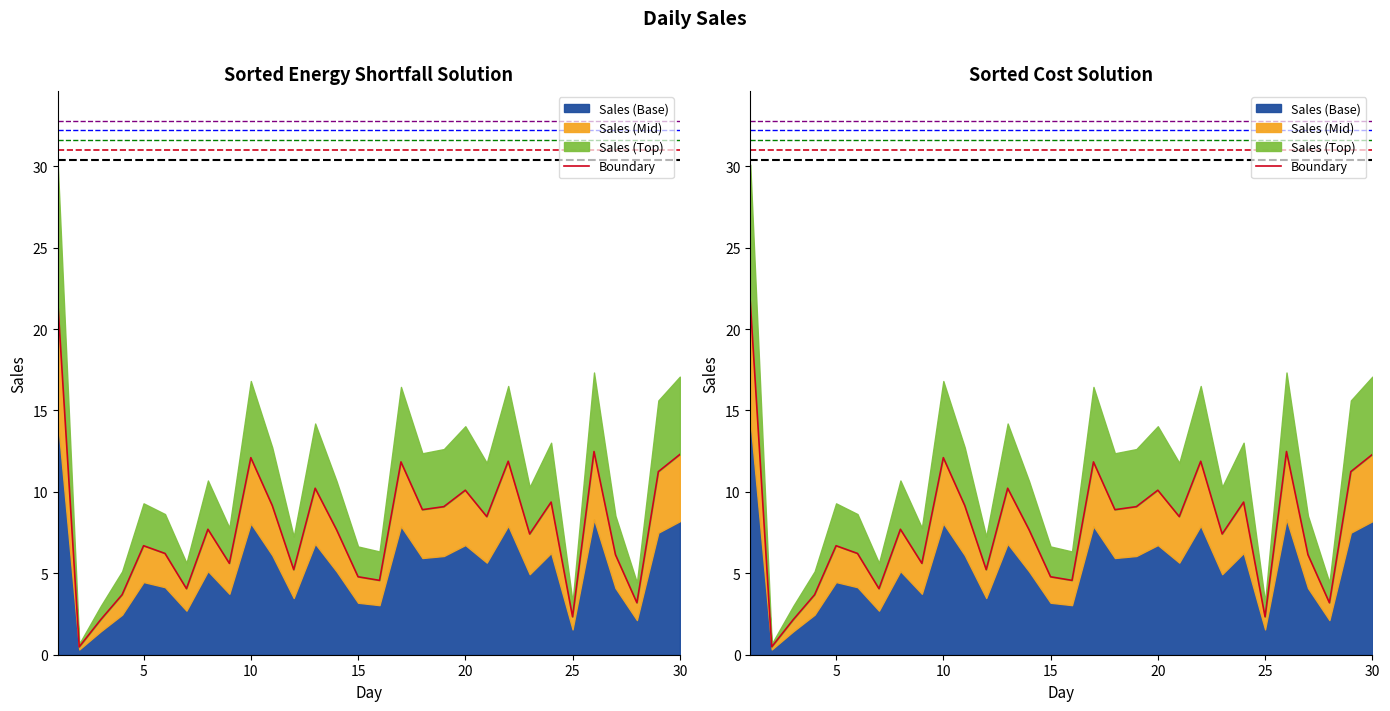

What is the sum of all values?

236.8